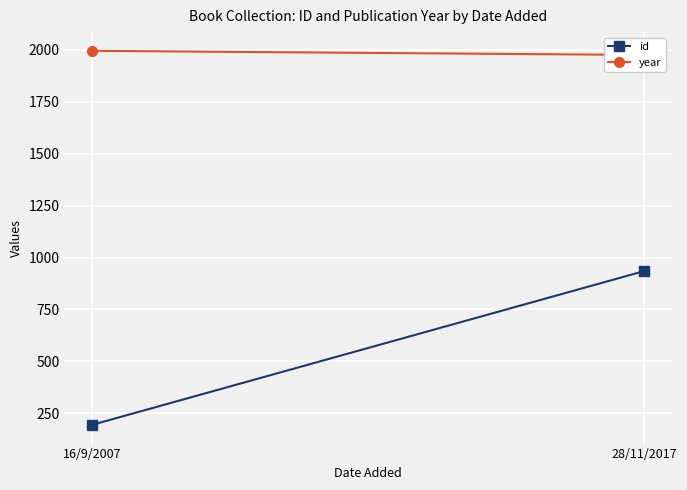

Reading left to right, transcribe all the data shown in this chart.

id: 194	935
year: 1996	1976